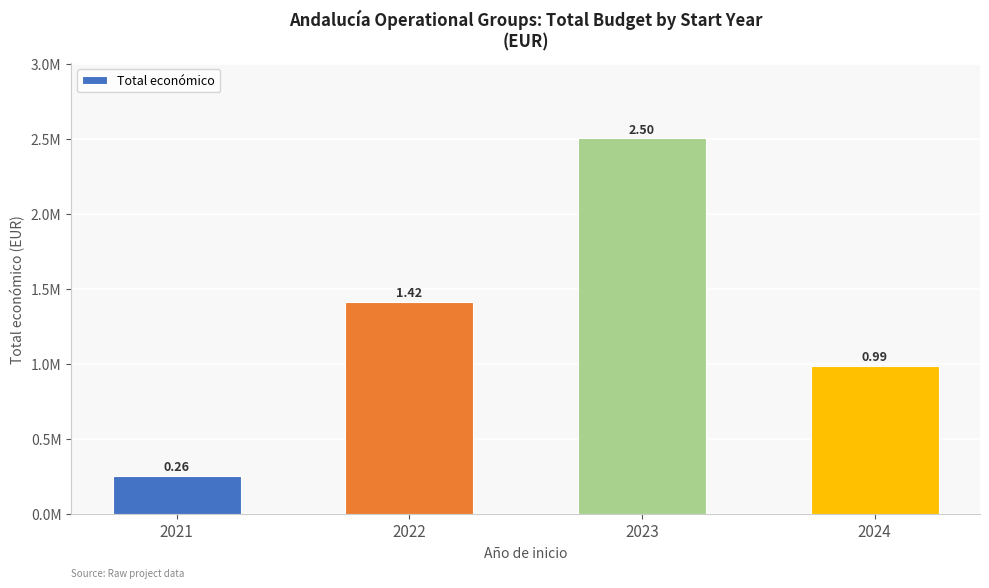

At which label does the data first exceed 1415110?

2023